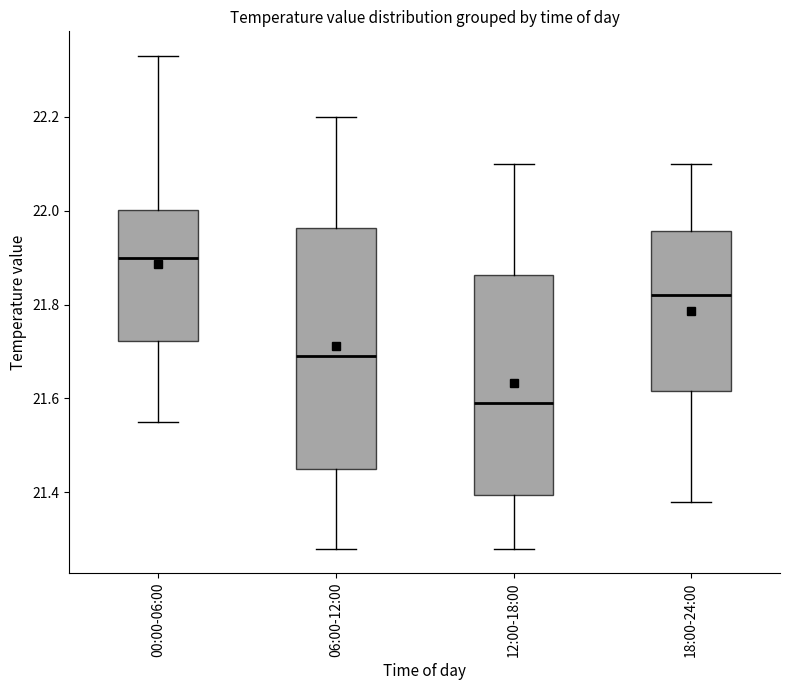

Comparing the boxes themselves (not the whiskers), which one is the tallest?

06:00-12:00